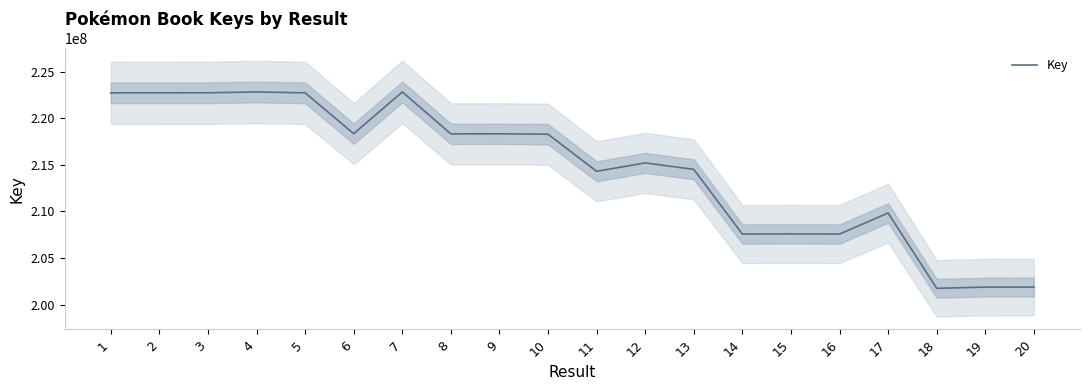

Reading left to right, extract all data points from this chart.

222728662	222733130	222736714	222819119	222727569	218346336	222825791	218325940	218335874	218290145	214309345	215210288	214517940	207574474	207594574	207576010	209834265	201754122	201883478	201881472